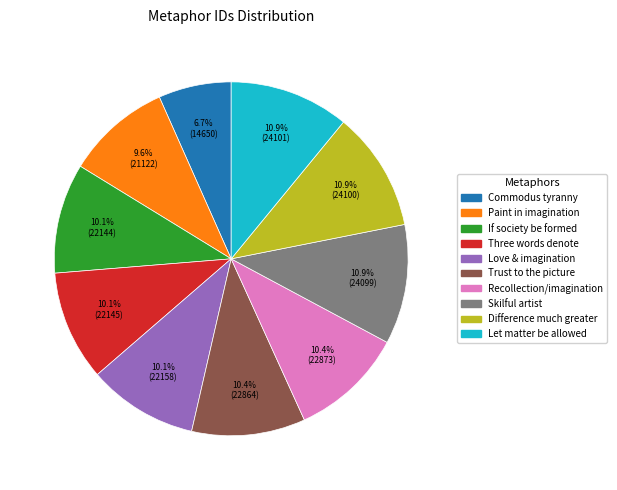

Is there any slice that represents more than half of the pie?

No